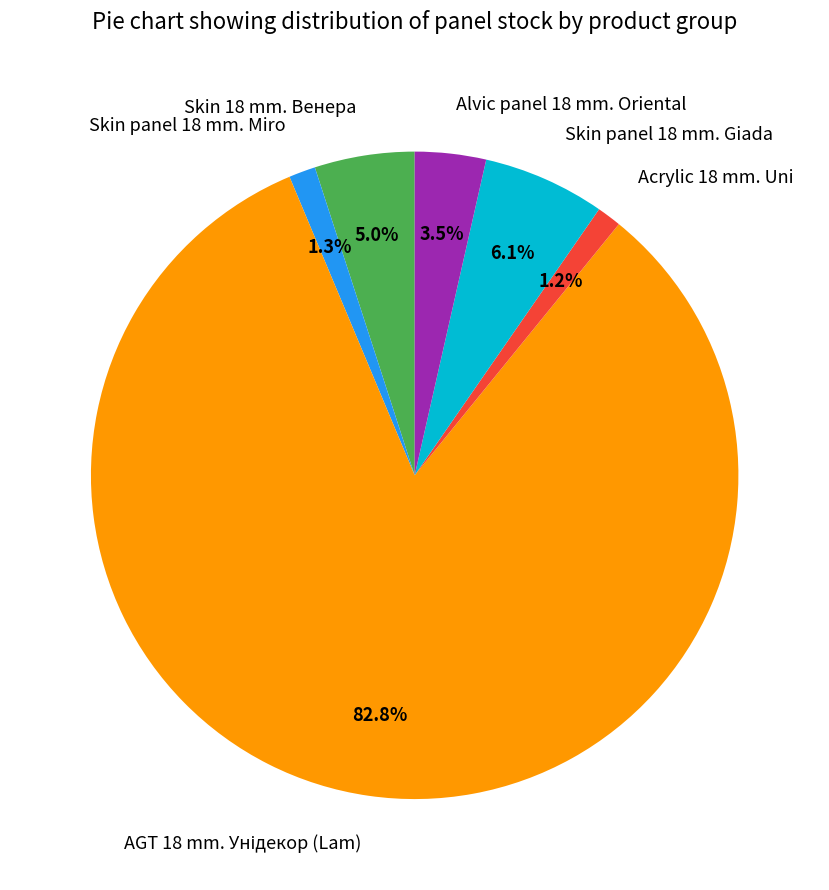

Which has a higher value, Acrylic 18 mm. Uni or Skin panel 18 mm. Giada?

Skin panel 18 mm. Giada